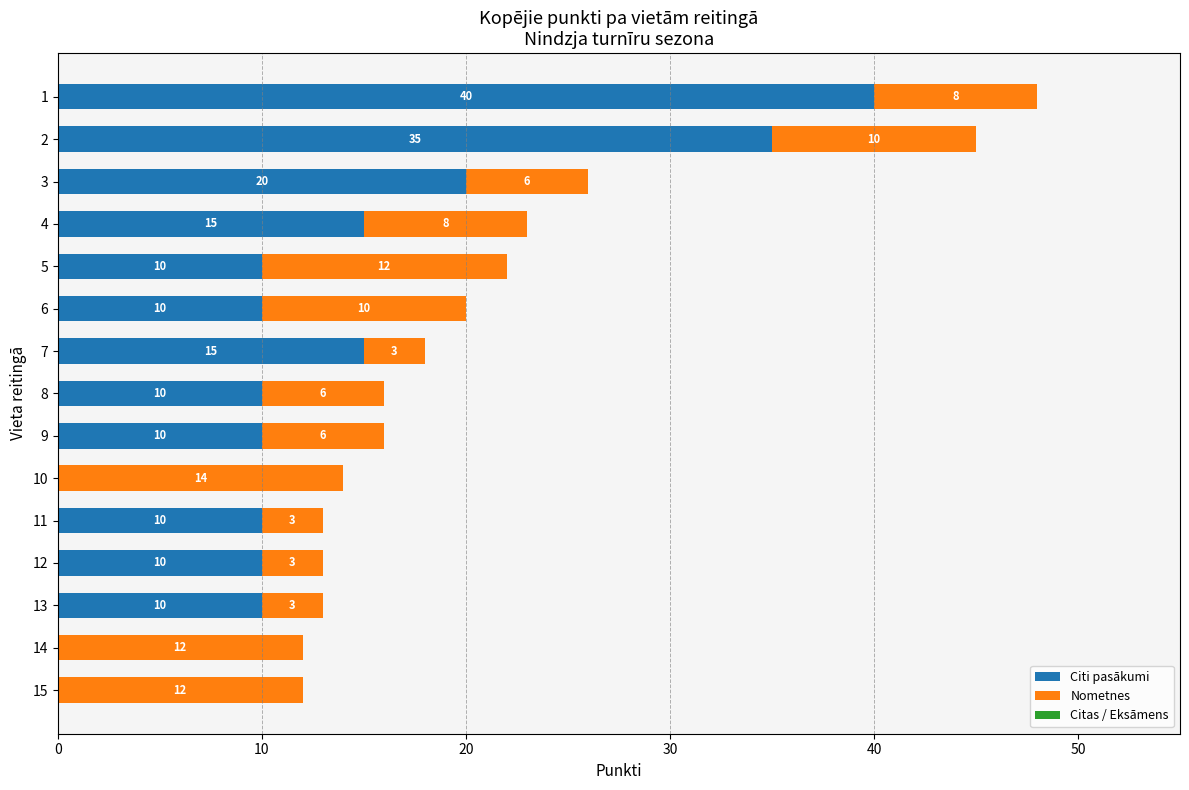

What is the average value of the Citi pasākumi series?

13